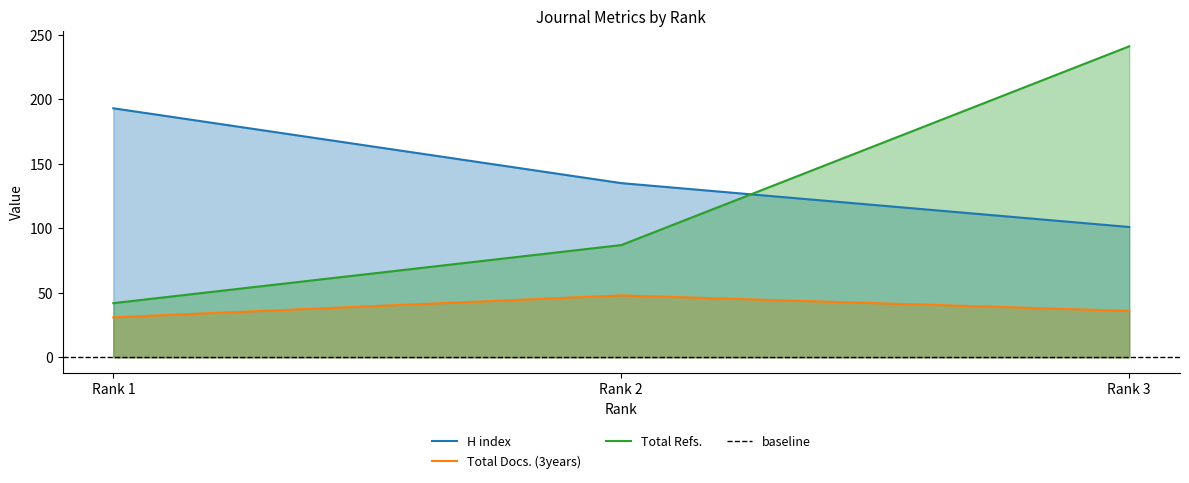

What value does the Total Refs. series have at Rank 2?

87